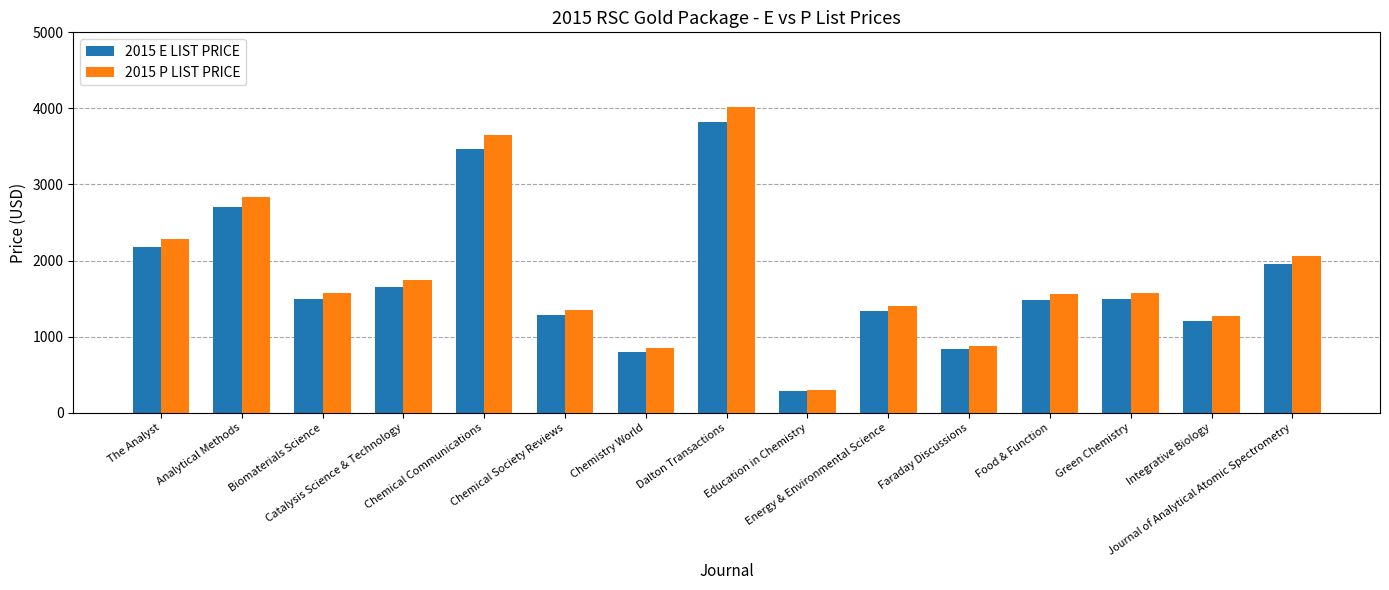

Count the number of data series in this chart.

2